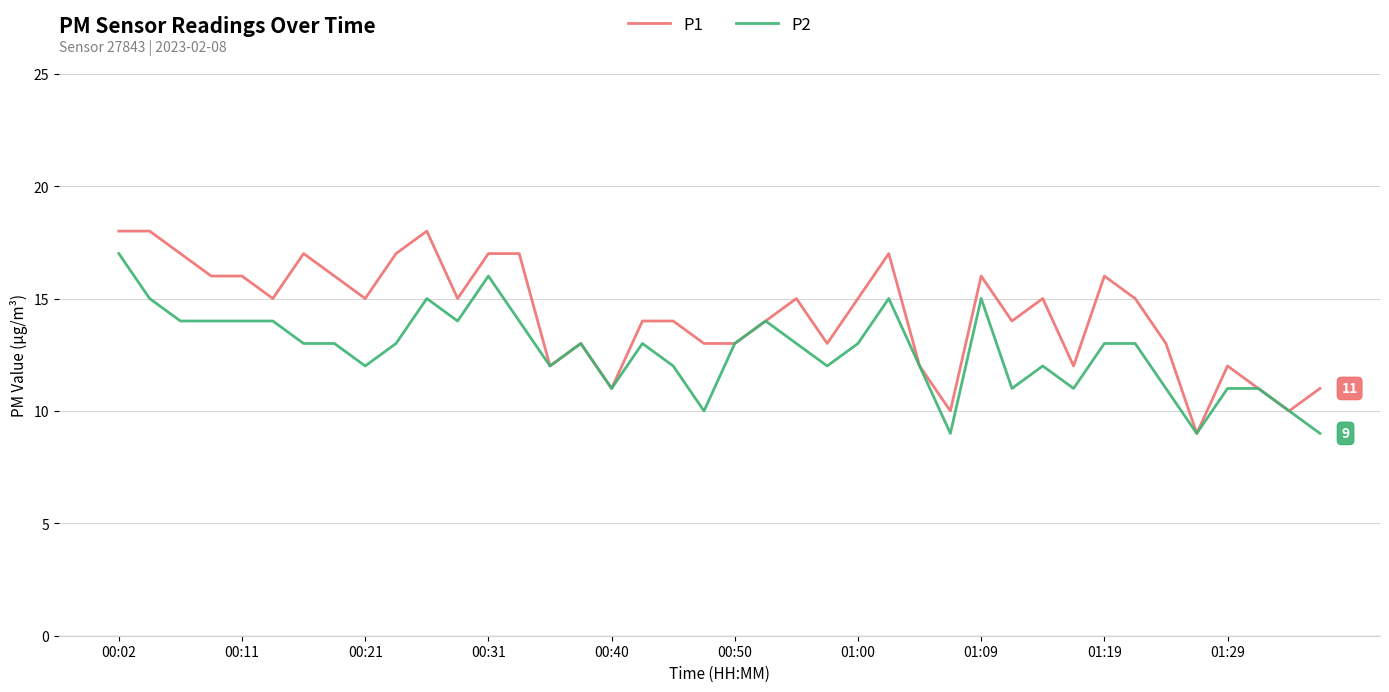

List the series in order of their peak value, highest first.

P1, P2